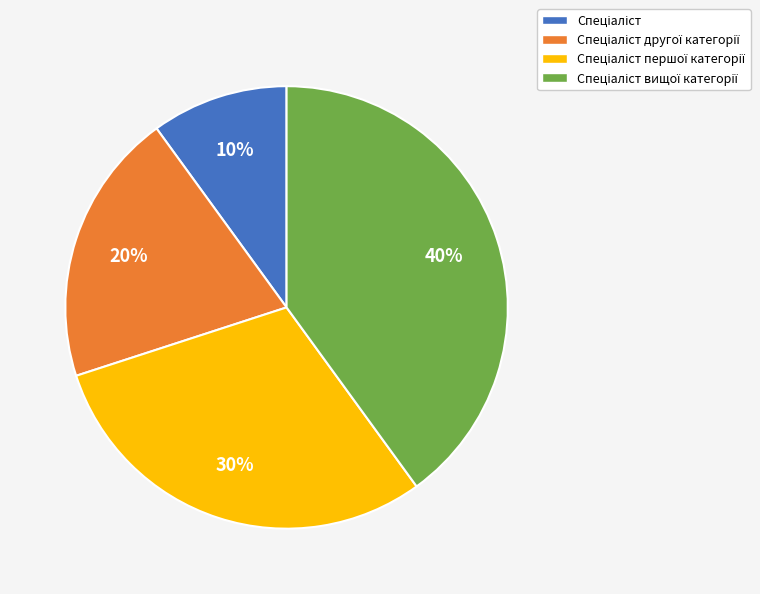

To the nearest percent, what is the difference between the largest and smallest slice percentages?

30%